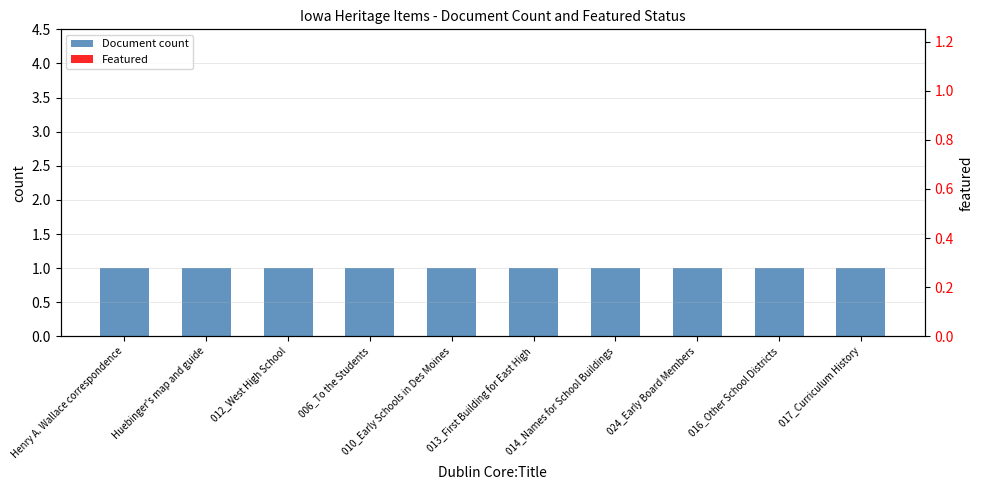

Rank the series at 014_Names for School Buildings from highest to lowest value.

Document count, Featured